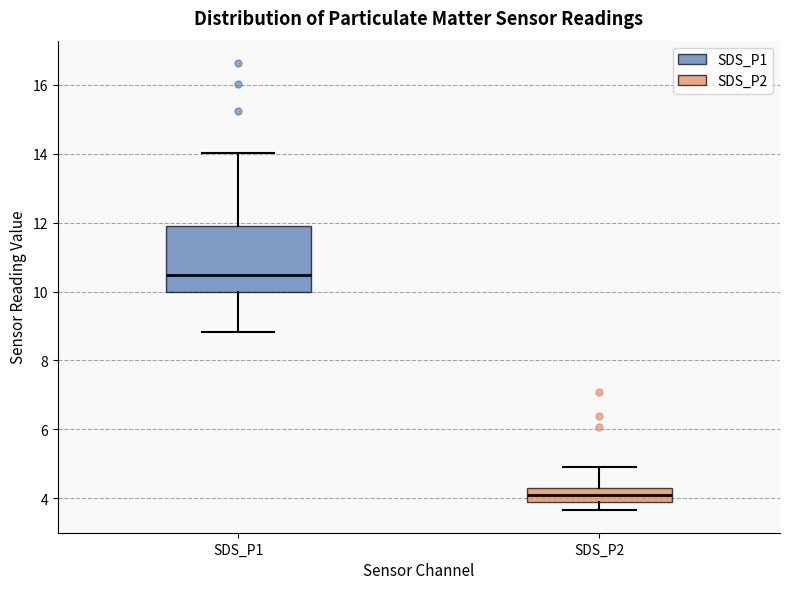

Reading left to right, read every box against the y-axis: the position of its median line, the range the box covers, and the ends of its whiskers. The values are not printed on the chart, so give them approximately, as read against the axis.

SDS_P1: median 10.4, box 10.0 to 12.0, whiskers 8.8 to 14.0
SDS_P2: median 4.2, box 3.8 to 4.4, whiskers 3.6 to 5.0